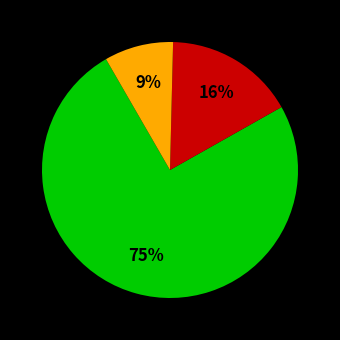

How many slices are in this pie chart?

3